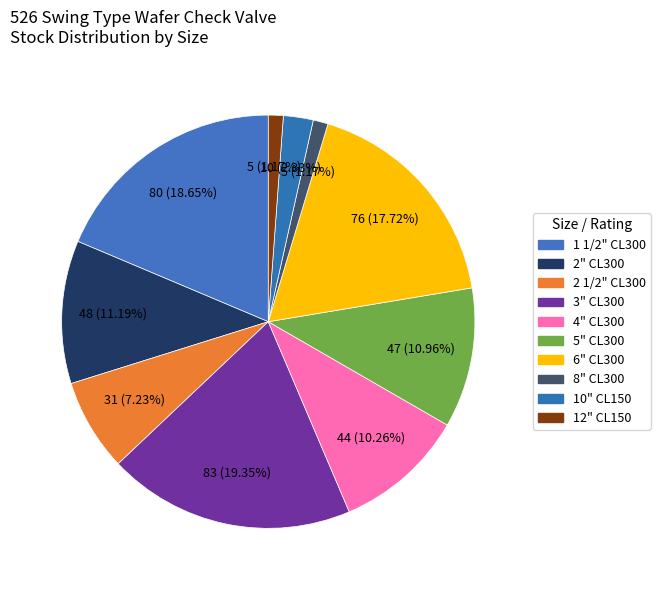

Count the number of slices in the pie.

10